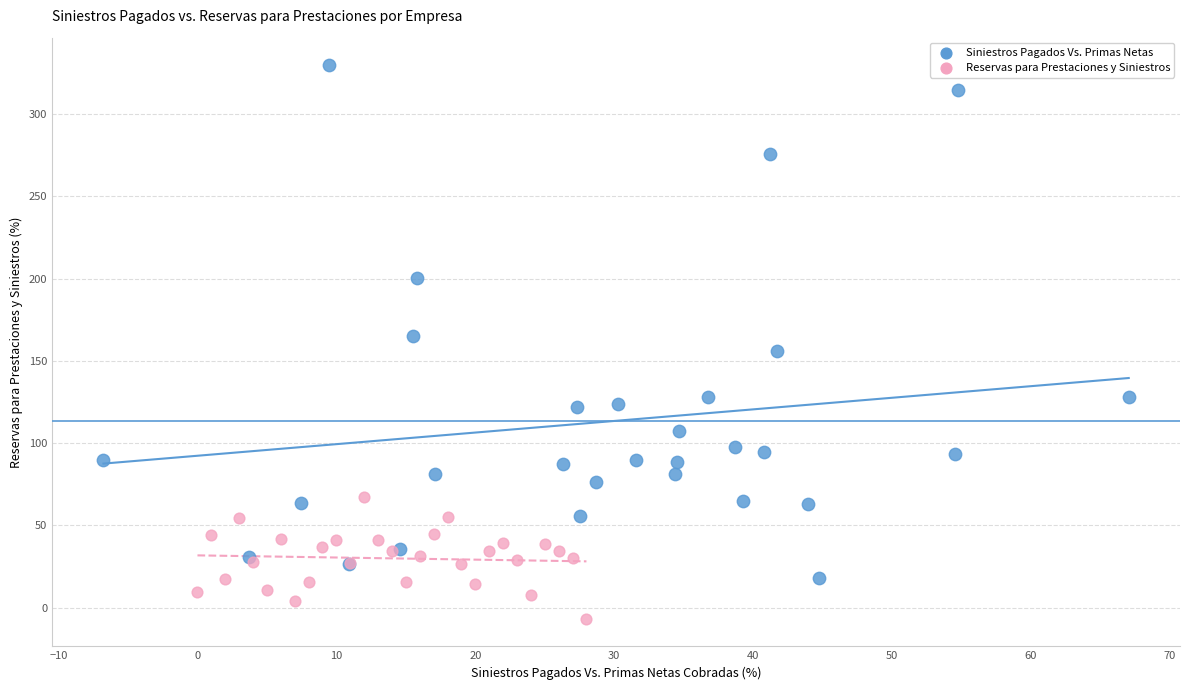

Which series contains the lowest Y value?

Reservas para Prestaciones y Siniestros